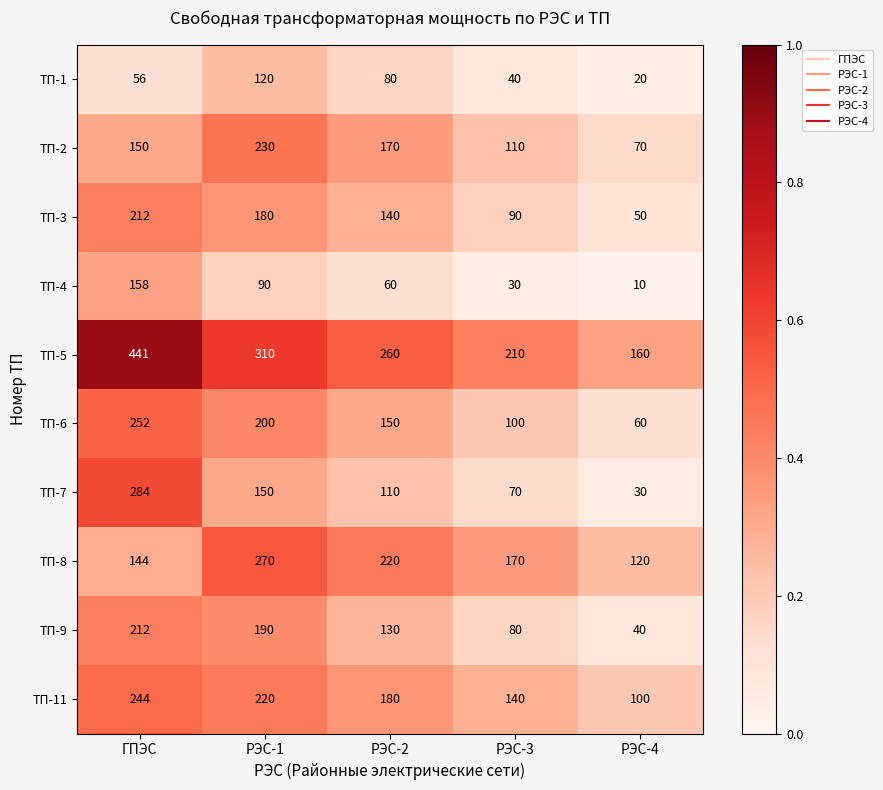

What is the minimum value for ТП-2?

70